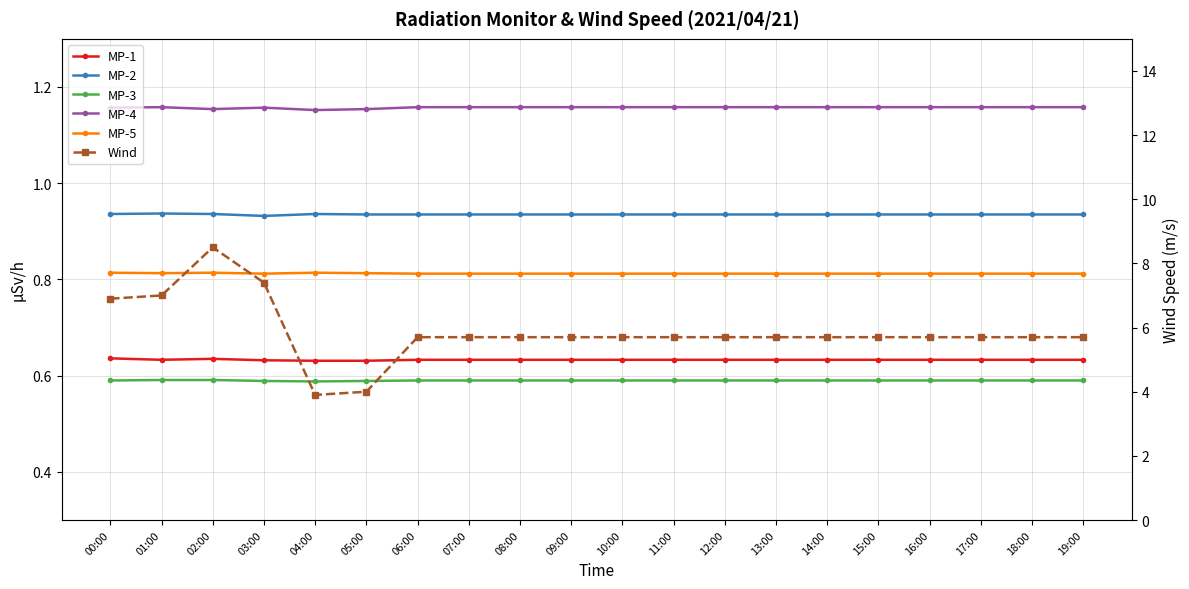

Reading right to left, extract all data points from this chart.

MP-1: 0.6	0.6	0.6	0.6	0.6	0.6	0.6	0.6	0.6	0.6	0.6	0.6	0.6	0.6	0.6	0.6	0.6	0.6	0.6	0.6
MP-2: 0.9	0.9	0.9	0.9	0.9	0.9	0.9	0.9	0.9	0.9	0.9	0.9	0.9	0.9	0.9	0.9	0.9	0.9	0.9	0.9
MP-3: 0.6	0.6	0.6	0.6	0.6	0.6	0.6	0.6	0.6	0.6	0.6	0.6	0.6	0.6	0.6	0.6	0.6	0.6	0.6	0.6
MP-4: 1.2	1.2	1.2	1.2	1.2	1.2	1.2	1.2	1.2	1.2	1.2	1.2	1.2	1.2	1.2	1.2	1.2	1.2	1.2	1.2
MP-5: 0.8	0.8	0.8	0.8	0.8	0.8	0.8	0.8	0.8	0.8	0.8	0.8	0.8	0.8	0.8	0.8	0.8	0.8	0.8	0.8
Wind: 5.7	5.7	5.7	5.7	5.7	5.7	5.7	5.7	5.7	5.7	5.7	5.7	5.7	5.7	4.0	3.9	7.4	8.5	7.0	6.9